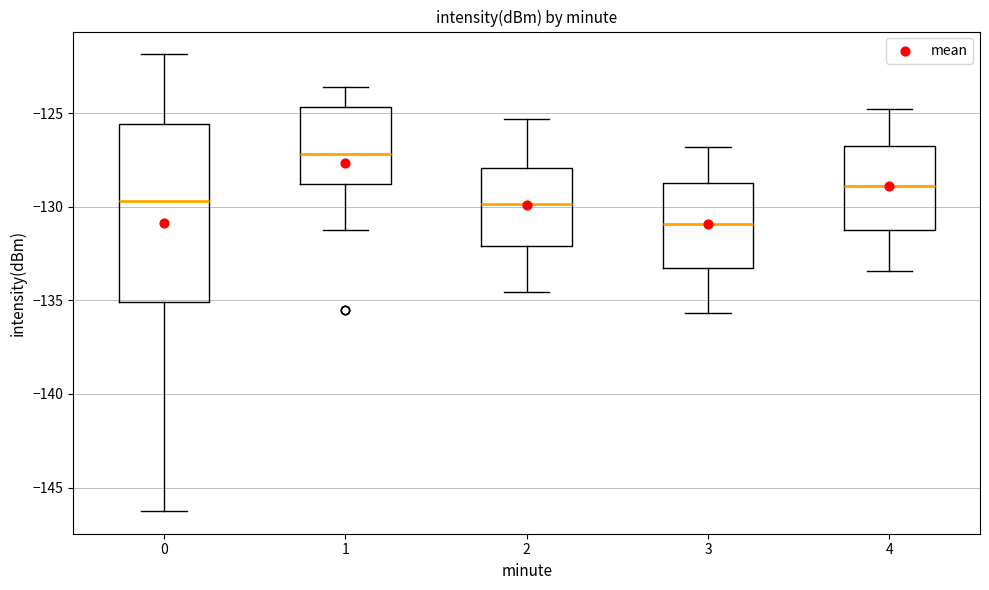

Reading left to right, read every box against the y-axis: the position of its median line, the range the box covers, and the ends of its whiskers. The values are not printed on the chart, so give them approximately, as read against the axis.

0: median -129.5, box -135.0 to -125.5, whiskers -146.0 to -122.0
1: median -127.0, box -129.0 to -124.5, whiskers -131.0 to -123.5
2: median -130.0, box -132.0 to -128.0, whiskers -134.5 to -125.5
3: median -131.0, box -133.5 to -128.5, whiskers -135.5 to -127.0
4: median -129.0, box -131.5 to -126.5, whiskers -133.5 to -125.0